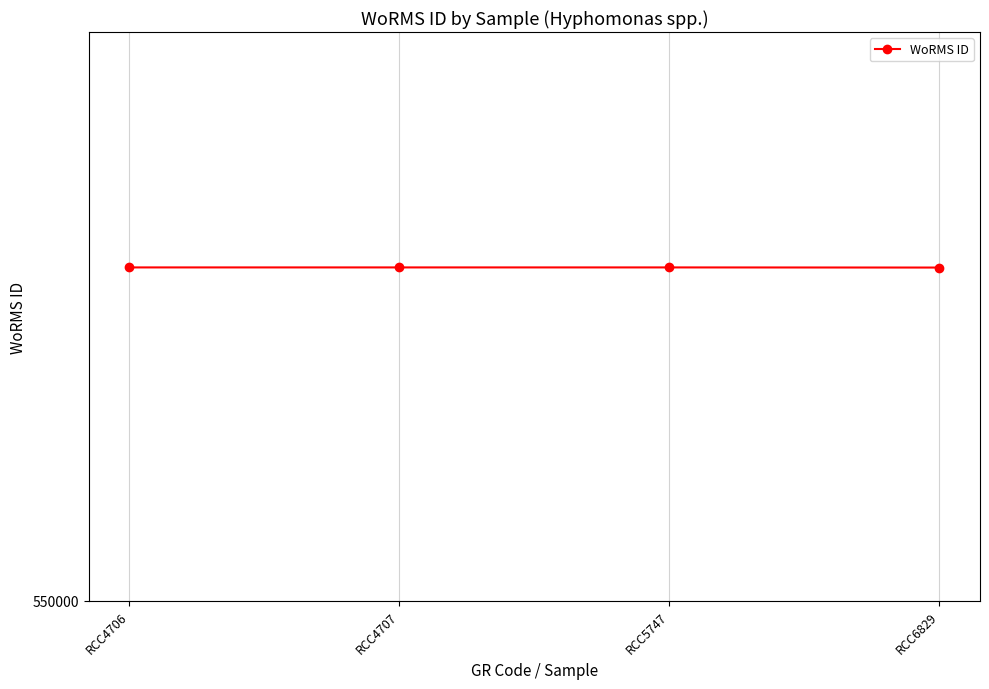

True or false: the data shows 971727 at RCC5747.

False